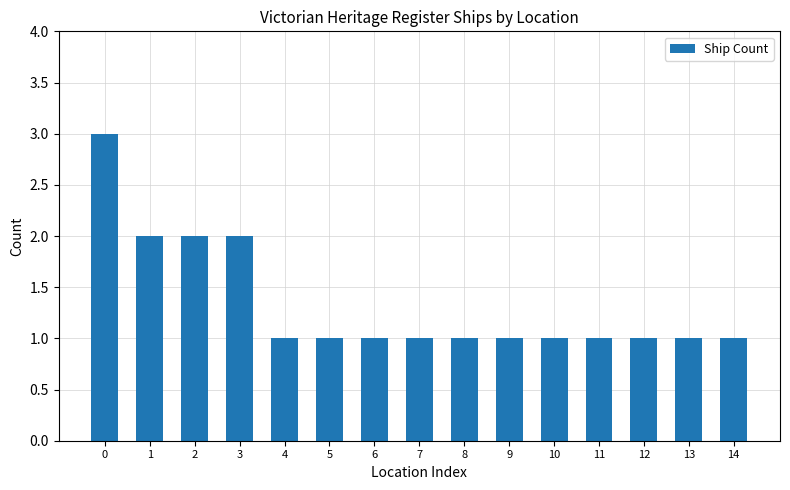

Approximately how many times larger is the value at 10 compared to 2?

0.5